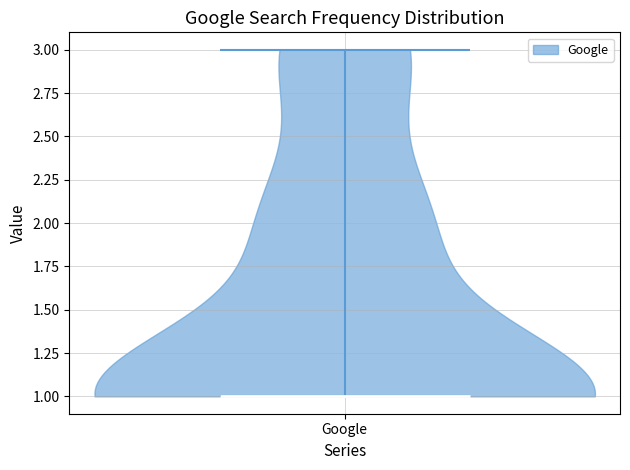

Read this violin plot against the y-axis: where its median line is, and the lowest and highest points the violin reaches. The values are not printed on the chart, so give them approximately, as read against the axis.

median line 1, lowest point 1, highest point 3